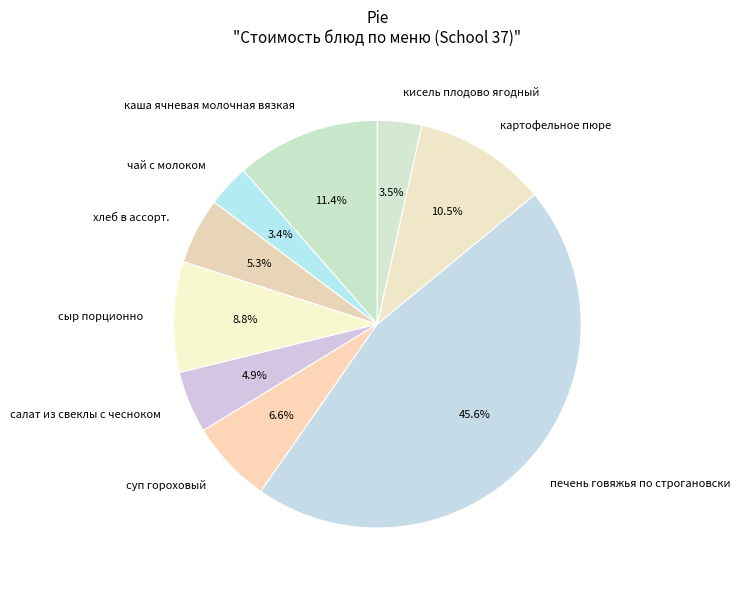

What is the largest slice in the pie chart?

печень говяжья по строгановски